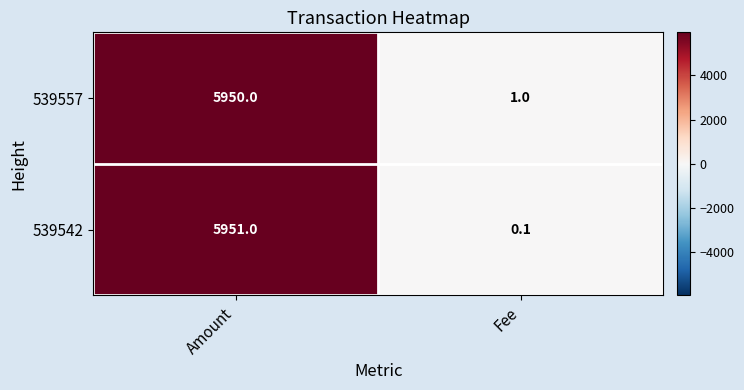

How many data points in 539557 are less than 5950?

1